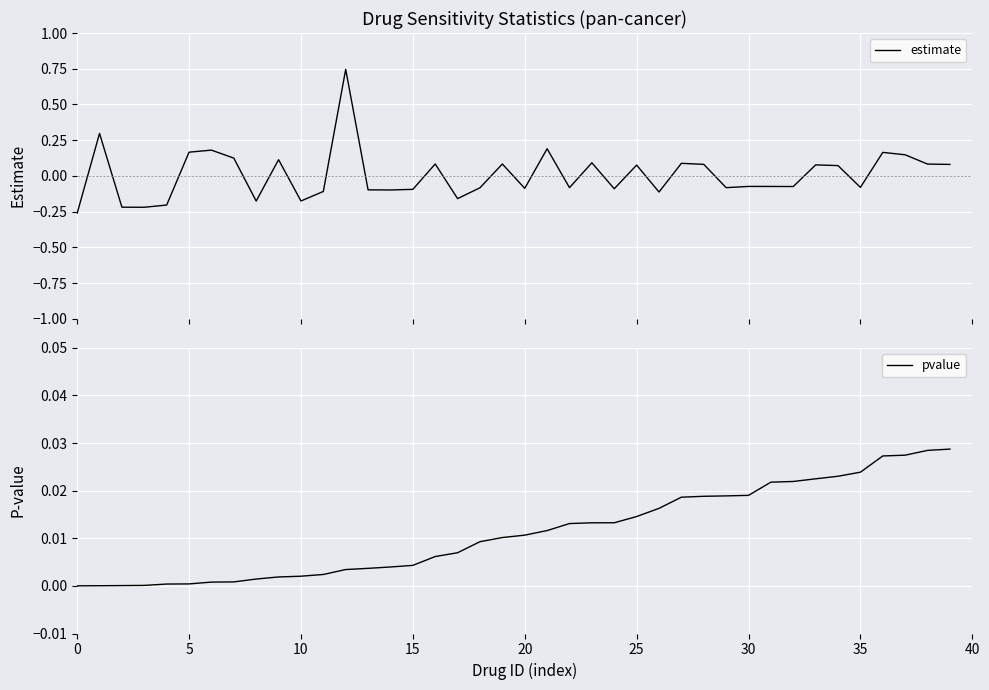

Which series ends up on top after the final intersection of estimate and pvalue?

estimate